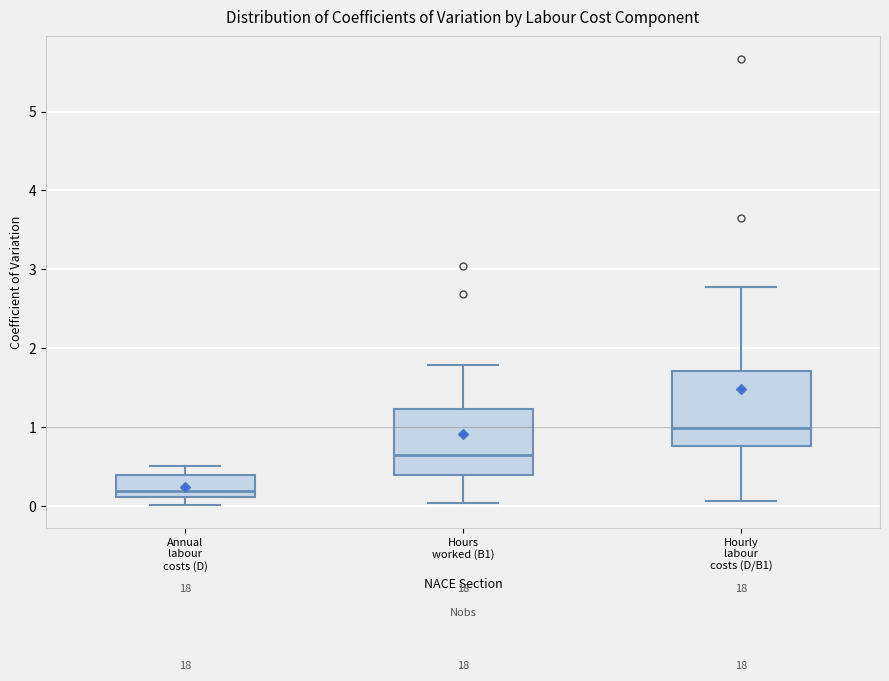

Comparing the boxes themselves (not the whiskers), which one is the tallest?

Hourly labour costs (D/B1)